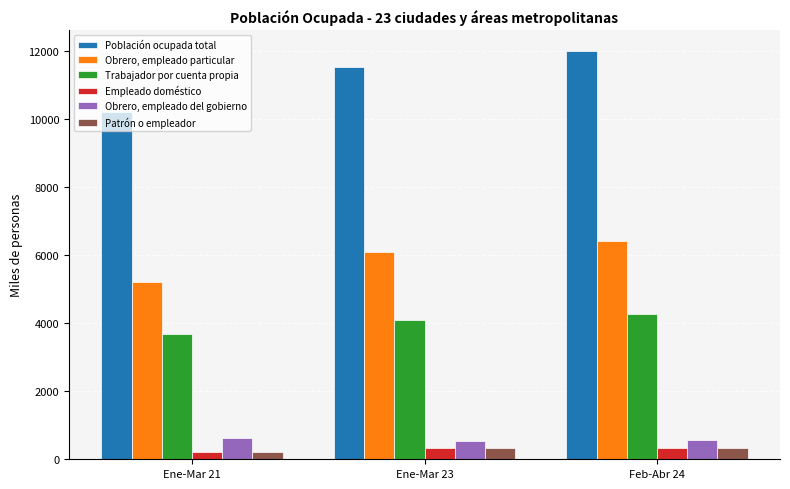

The value of Patrón o empleador at Feb-Abr 24 is 322.4. True or false?

True